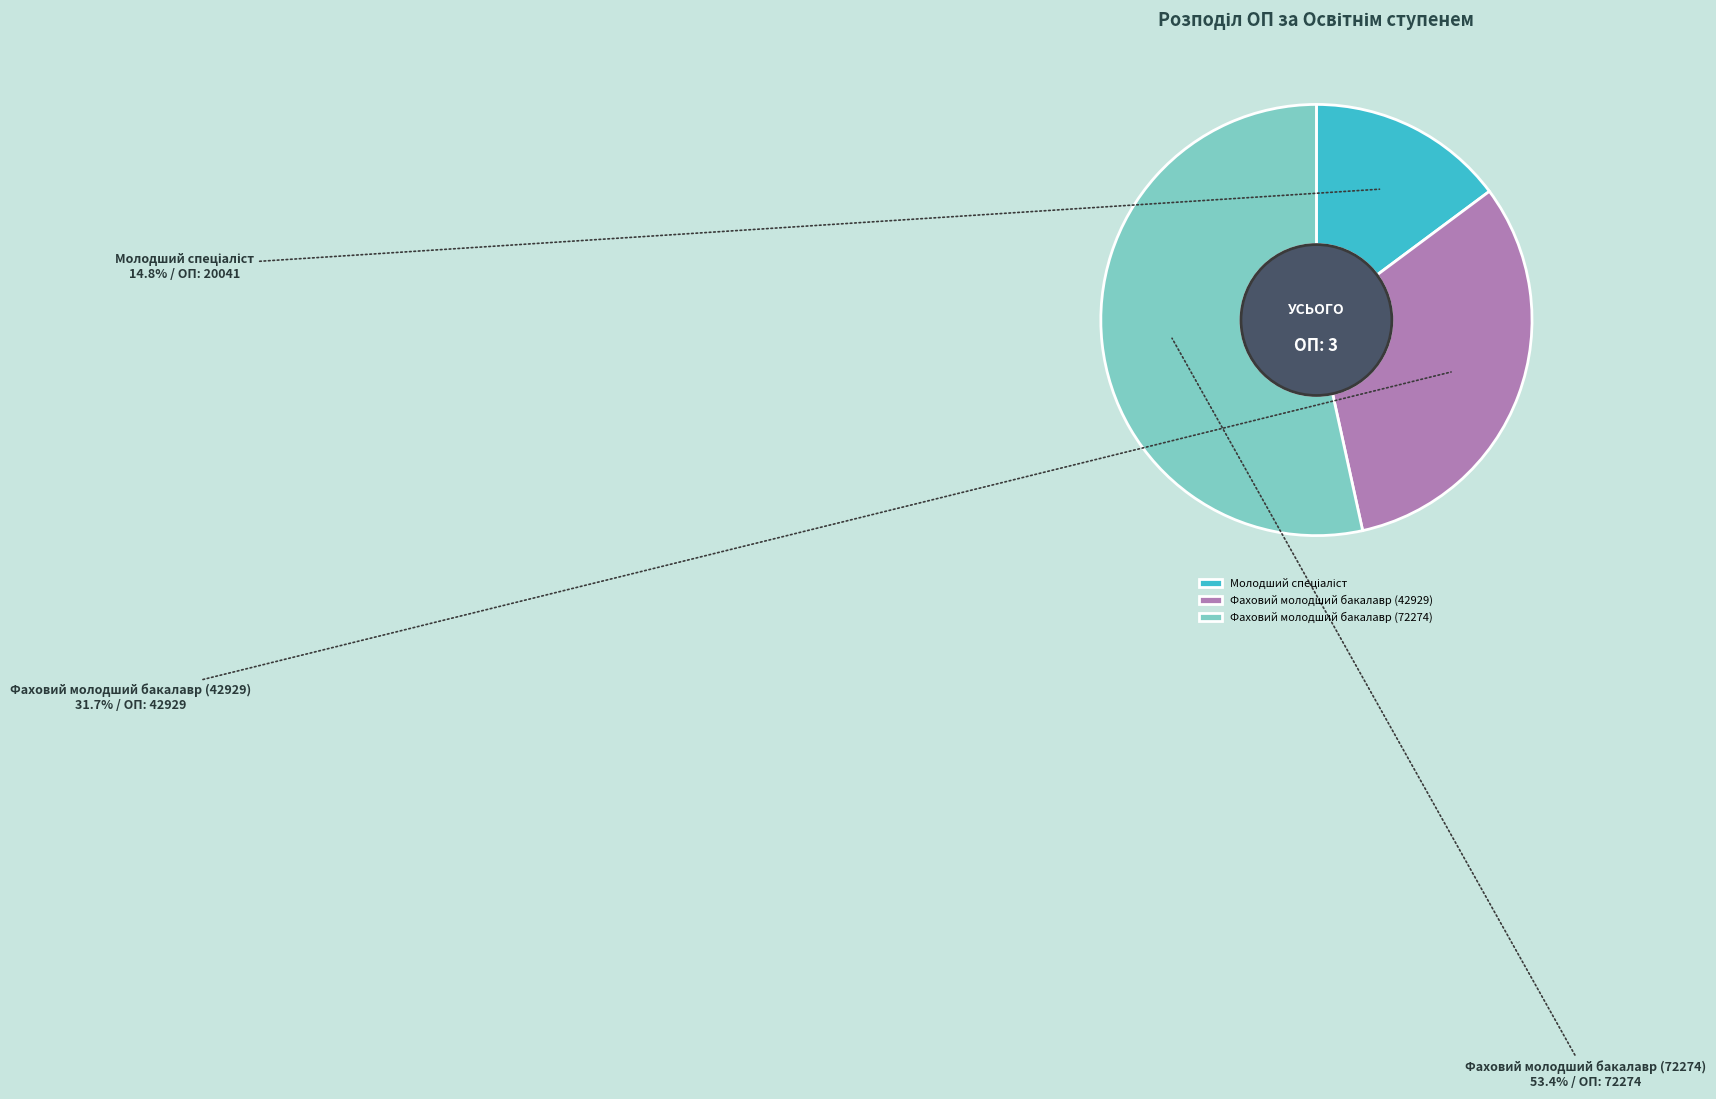

Which slice is the largest?

Фаховий молодший бакалавр (72274)